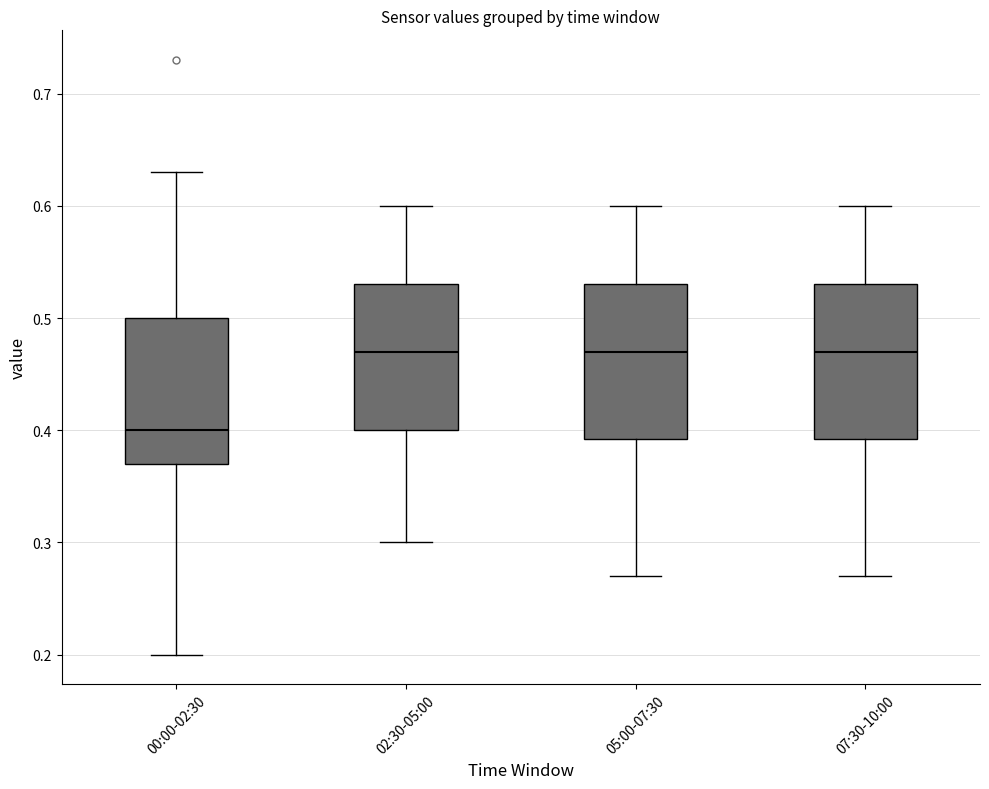

Where does the upper whisker of the box for 02:30-05:00 end on the y-axis? The values are not printed on the chart, so give them approximately, as read against the axis.

0.60